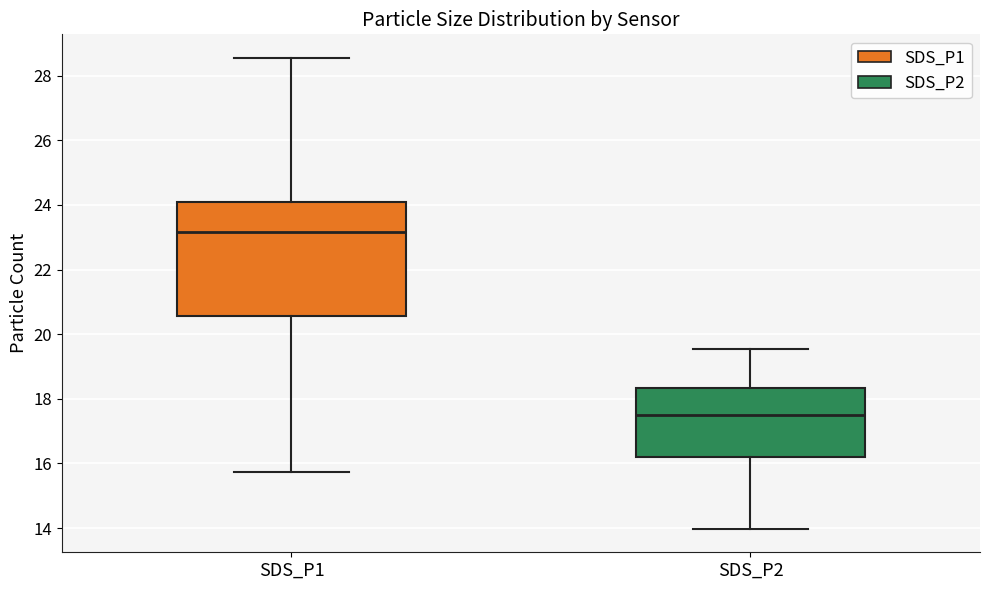

Reading left to right, transcribe this box plot: for each box, give where its median line is, the range the box spans, and where its two whiskers end, as read against the y-axis. The values are not printed on the chart, so give them approximately, as read against the axis.

SDS_P1: median 23.2, box 20.6 to 24.0, whiskers 15.8 to 28.6
SDS_P2: median 17.6, box 16.2 to 18.4, whiskers 14.0 to 19.6